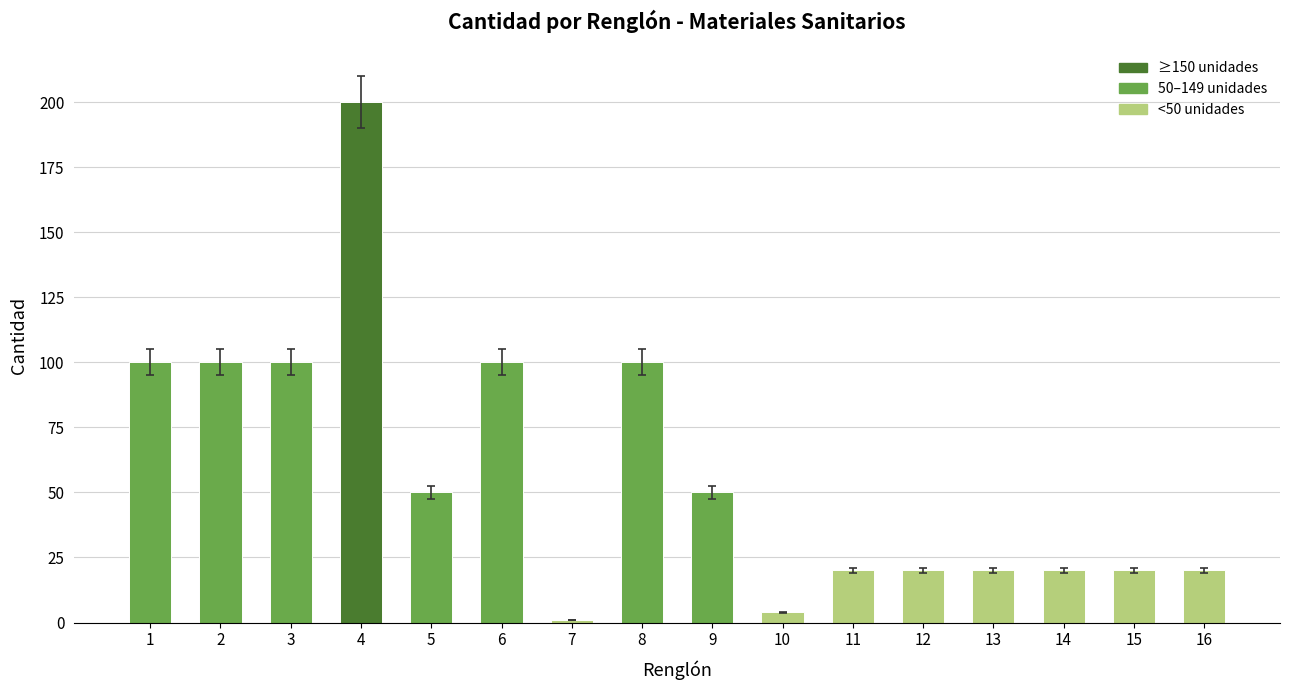

Are the bars horizontal?

No